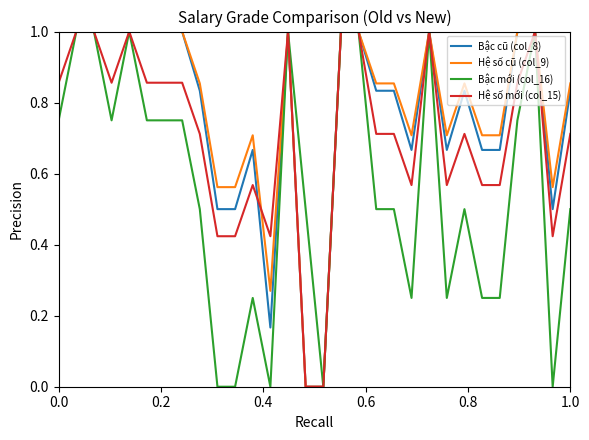

What is the maximum value shown in the chart?

1.0